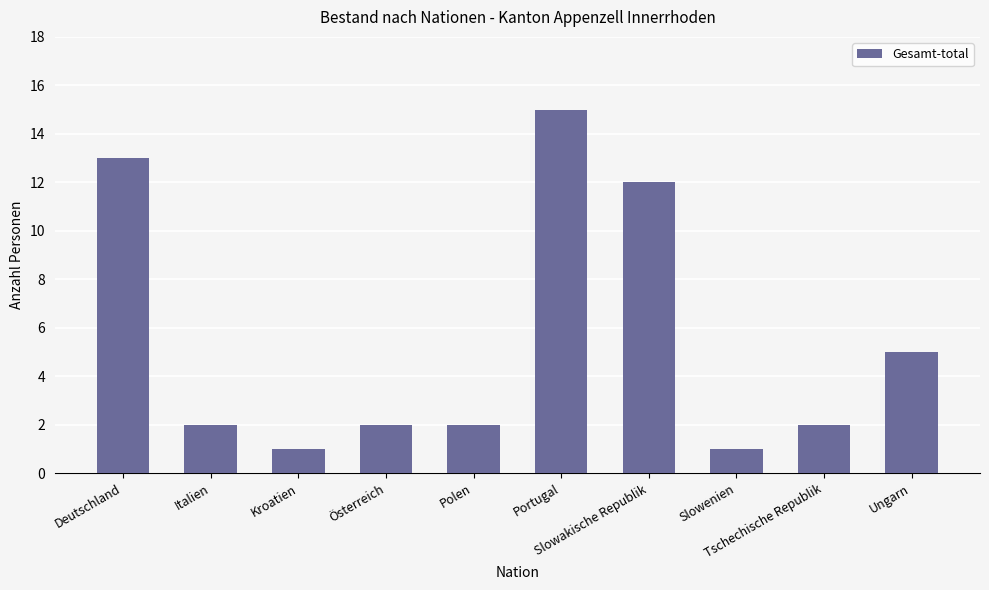

What is the average value?

6